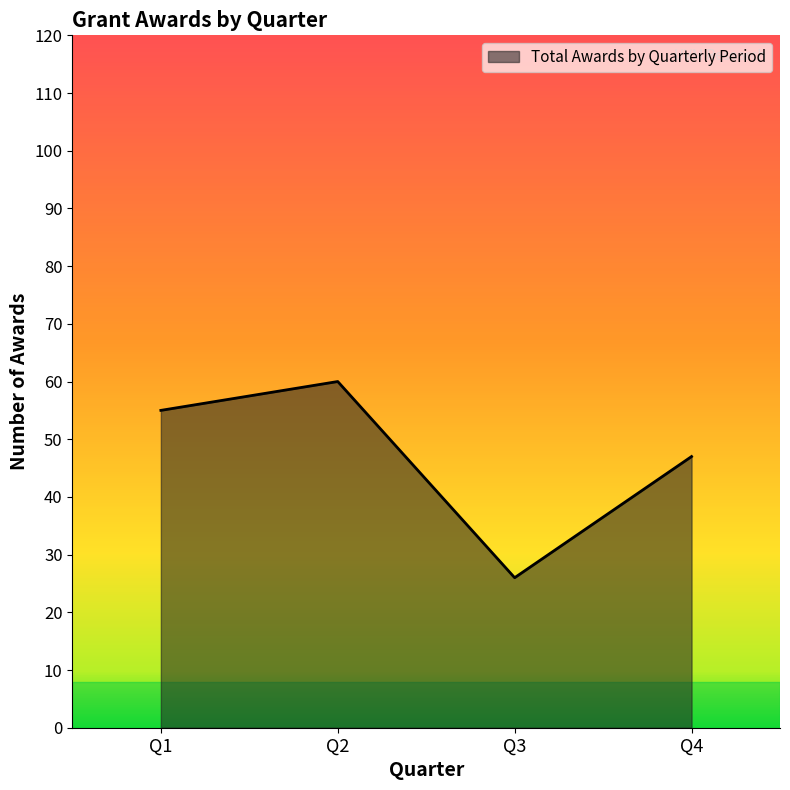

What is the change in value from Q1 to Q3?

-29